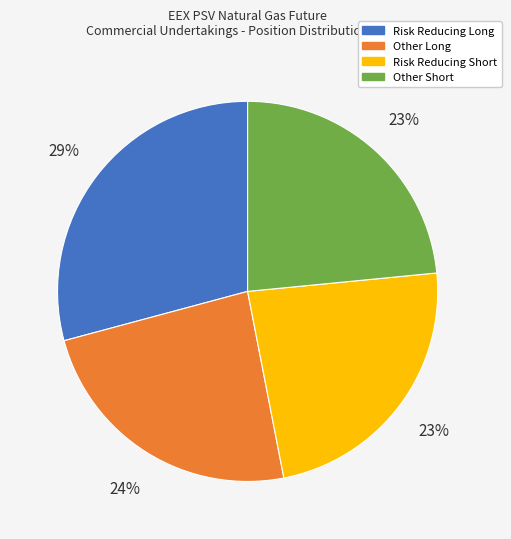

Is there any slice that represents more than half of the pie?

No